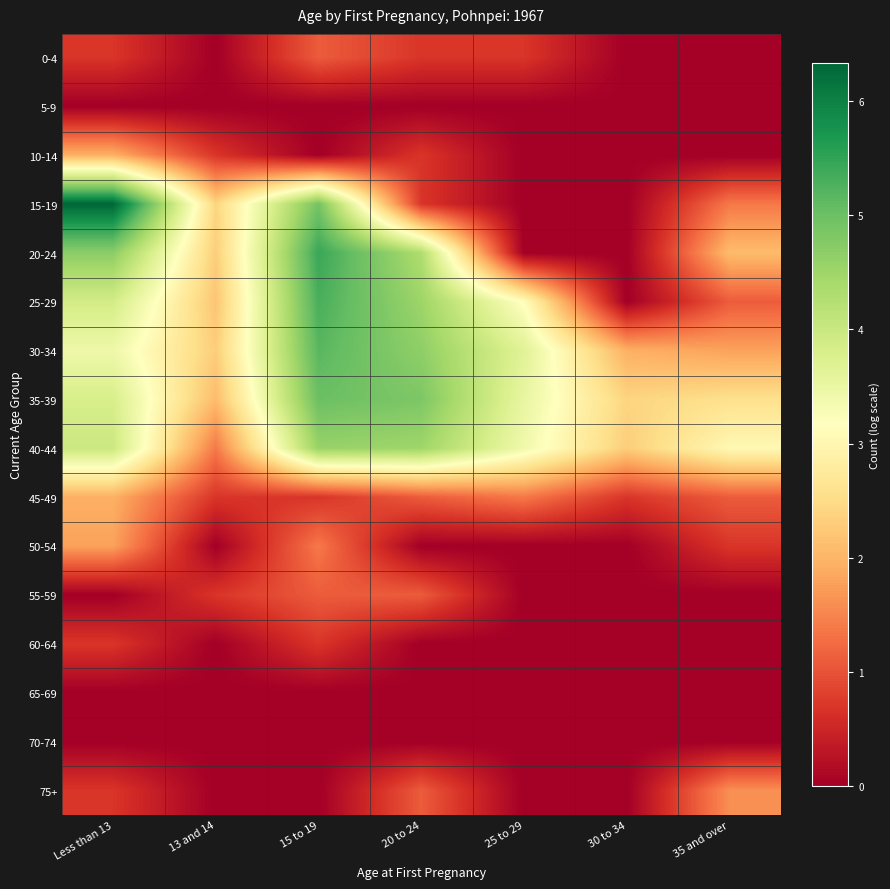

What is the spread (max minus min) of values at 15 to 19?

5.4